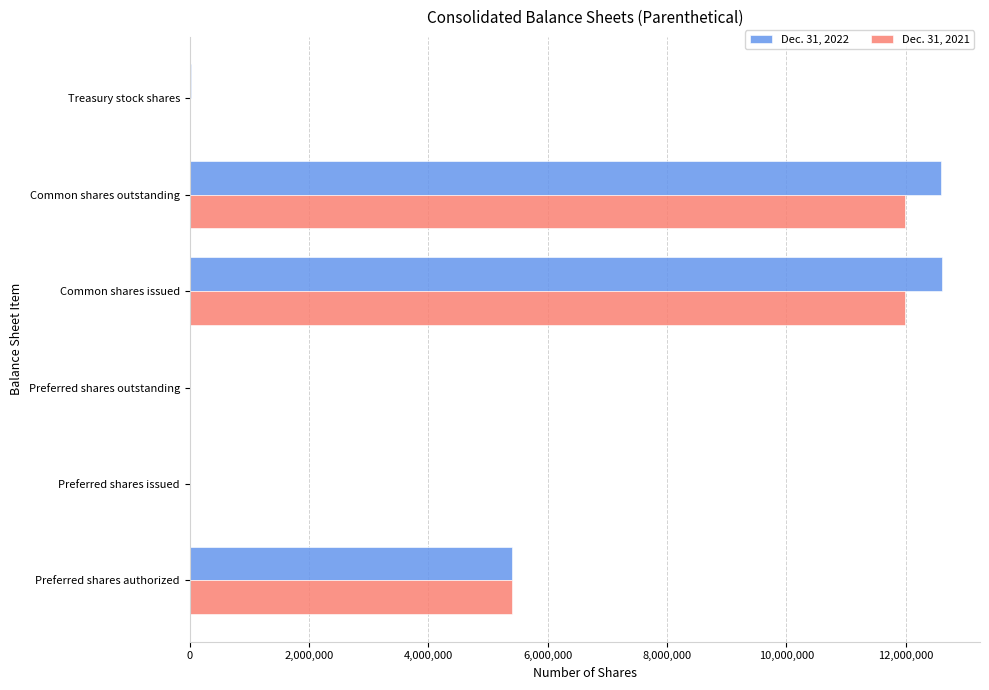

True or false: Dec. 31, 2022 has a value of 12590863 at Common shares outstanding.

True